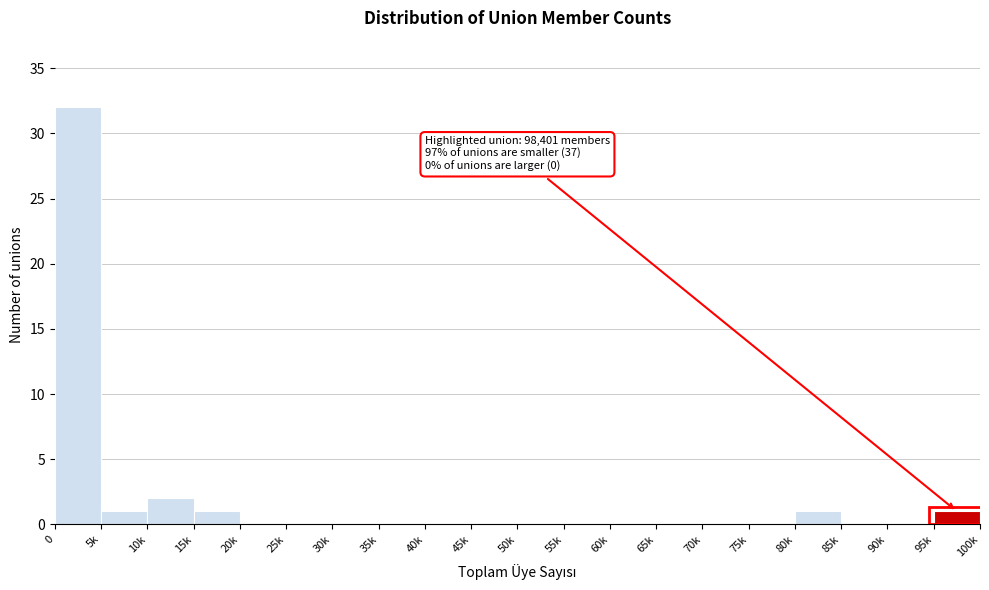

Reading left to right, transcribe all the data shown in this chart.

0=32	5k=1	10k=2	15k=1	20k=0	25k=0	30k=0	35k=0	40k=0	45k=0	50k=0	55k=0	60k=0	65k=0	70k=0	75k=0	80k=1	85k=0	90k=0	95k=1